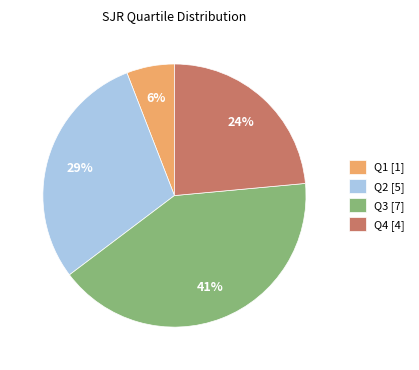

True or false: Q3 accounts for 41% of the total.

True